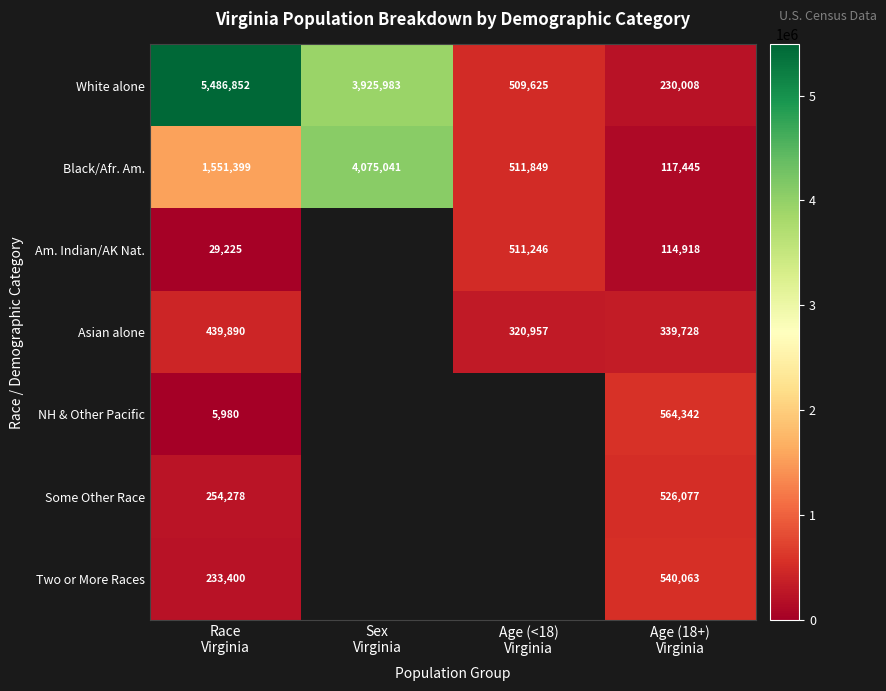

What is the average value of the White alone series?

2538117